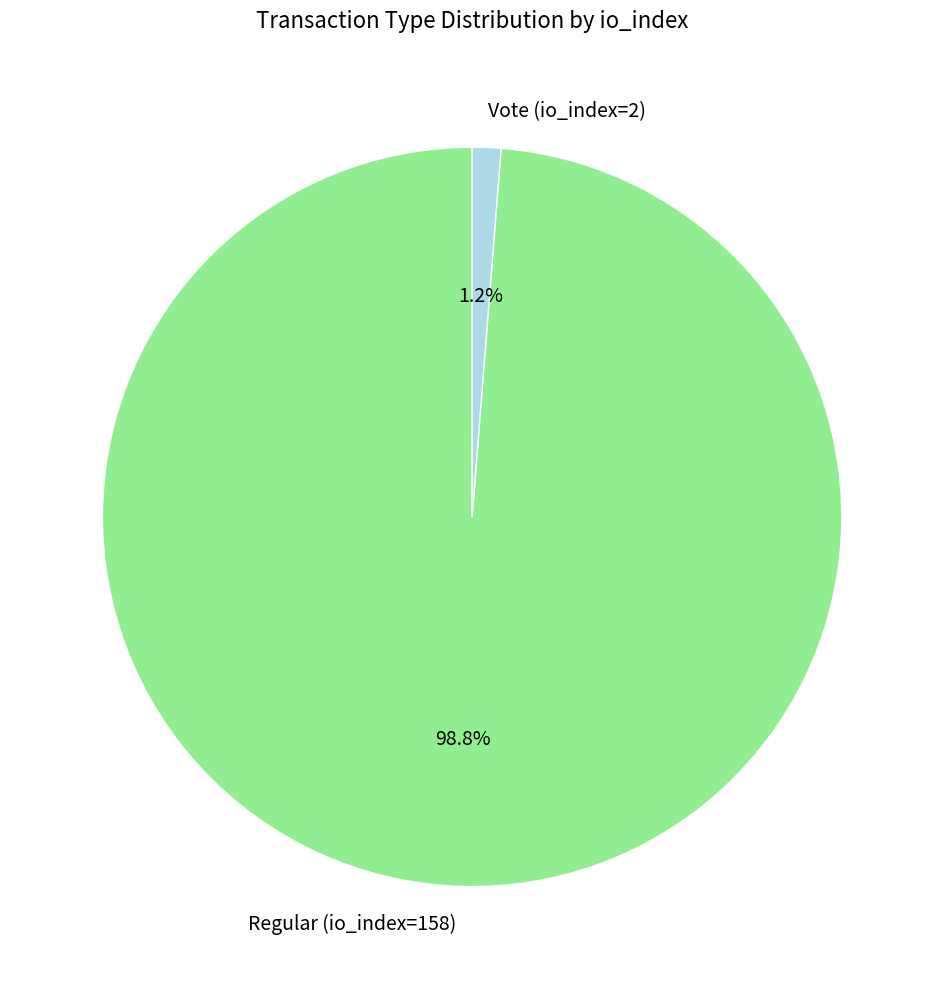

To the nearest percent, what portion does Regular (io_index=158) represent?

99%